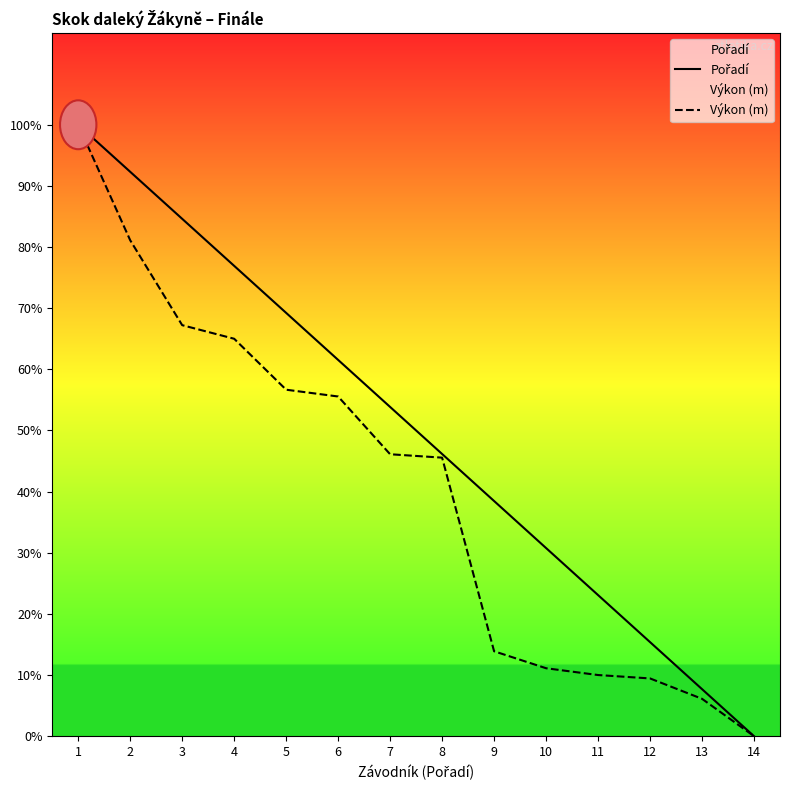

Which series has the largest total across all categories?

Pořadí